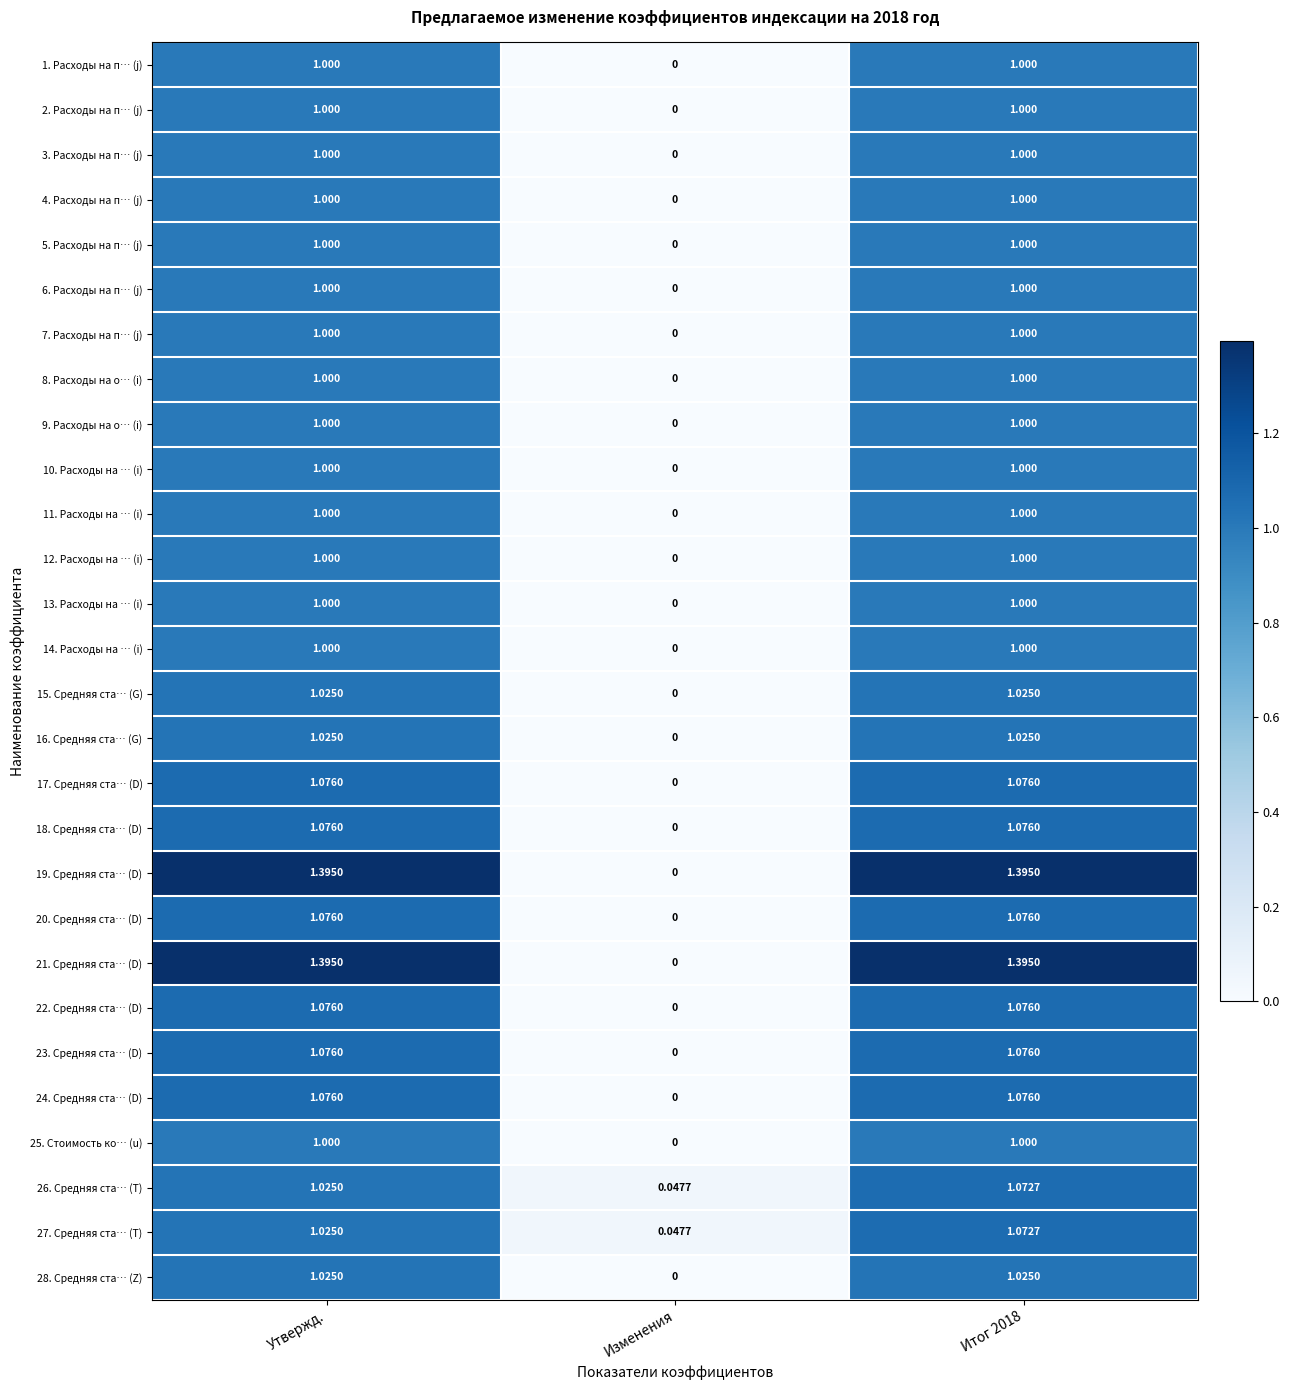

Which category has the lowest value in the 19. Средняя ста… (D) series?

Изменения